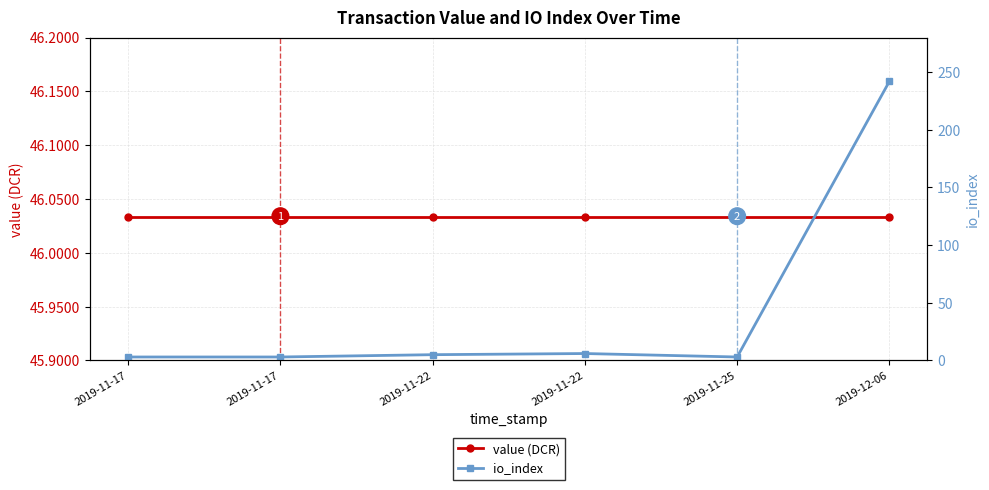

What is the sum of the value (DCR) values at 2019-11-17 and 2019-11-22?

92.1